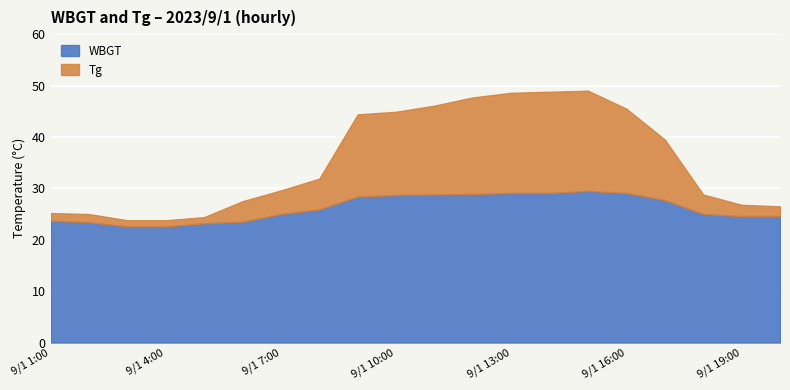

Reading left to right, list all the values displayed in this chart.

Tg: 9/1 1:00=25.2	9/1 2:00=25.0	9/1 3:00=23.8	9/1 4:00=23.8	9/1 5:00=24.4	9/1 6:00=27.5	9/1 7:00=29.6	9/1 8:00=31.9	9/1 9:00=44.4	9/1 10:00=44.9	9/1 11:00=46.1	9/1 12:00=47.7	9/1 13:00=48.6	9/1 14:00=48.8	9/1 15:00=49.0	9/1 16:00=45.5	9/1 17:00=39.5	9/1 18:00=28.8	9/1 19:00=26.8	9/1 20:00=26.5
WBGT: 9/1 1:00=23.7	9/1 2:00=23.4	9/1 3:00=22.6	9/1 4:00=22.6	9/1 5:00=23.2	9/1 6:00=23.5	9/1 7:00=25.0	9/1 8:00=25.9	9/1 9:00=28.4	9/1 10:00=28.7	9/1 11:00=28.8	9/1 12:00=28.9	9/1 13:00=29.1	9/1 14:00=29.1	9/1 15:00=29.5	9/1 16:00=29.1	9/1 17:00=27.7	9/1 18:00=25.0	9/1 19:00=24.6	9/1 20:00=24.6